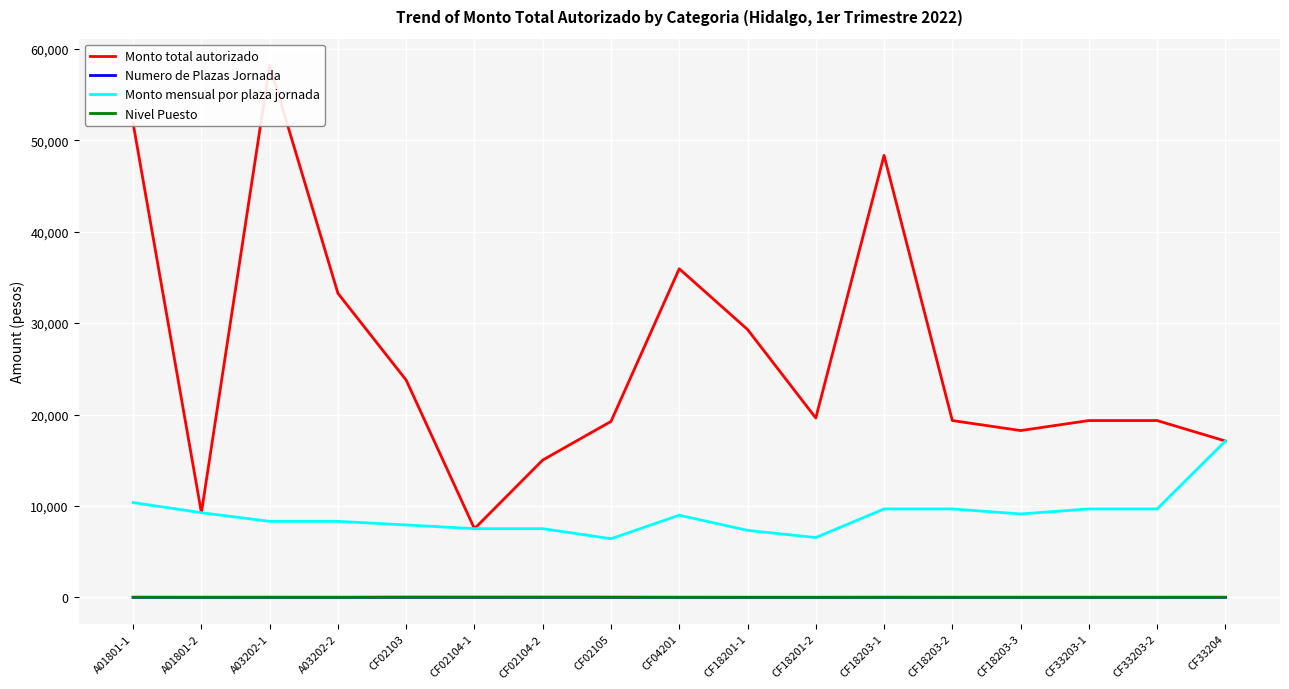

Reading left to right, list all the values displayed in this chart.

Monto total autorizado: 51845.0	9258.5	58202.7	33258.7	23760.0	7510.8	15021.6	19243.8	35946.5	29303.8	19622.2	48351.5	19340.6	18246.8	19340.6	19340.6	17102.7
Numero de Plazas Jornada: 5.0	1.0	7.0	4.0	3.0	1.0	2.0	3.0	4.0	4.0	3.0	5.0	2.0	2.0	2.0	2.0	1.0
Monto mensual por plaza jornada: 10369.0	9258.5	8314.7	8314.7	7920.0	7510.8	7510.8	6414.6	8986.6	7326.0	6540.7	9670.3	9670.3	9123.4	9670.3	9670.3	17102.7
Nivel Puesto: 11.0	11.0	5.0	5.0	27.0	26.0	26.0	21.0	7.0	2.0	2.0	9.0	9.0	9.0	9.0	9.0	13.0